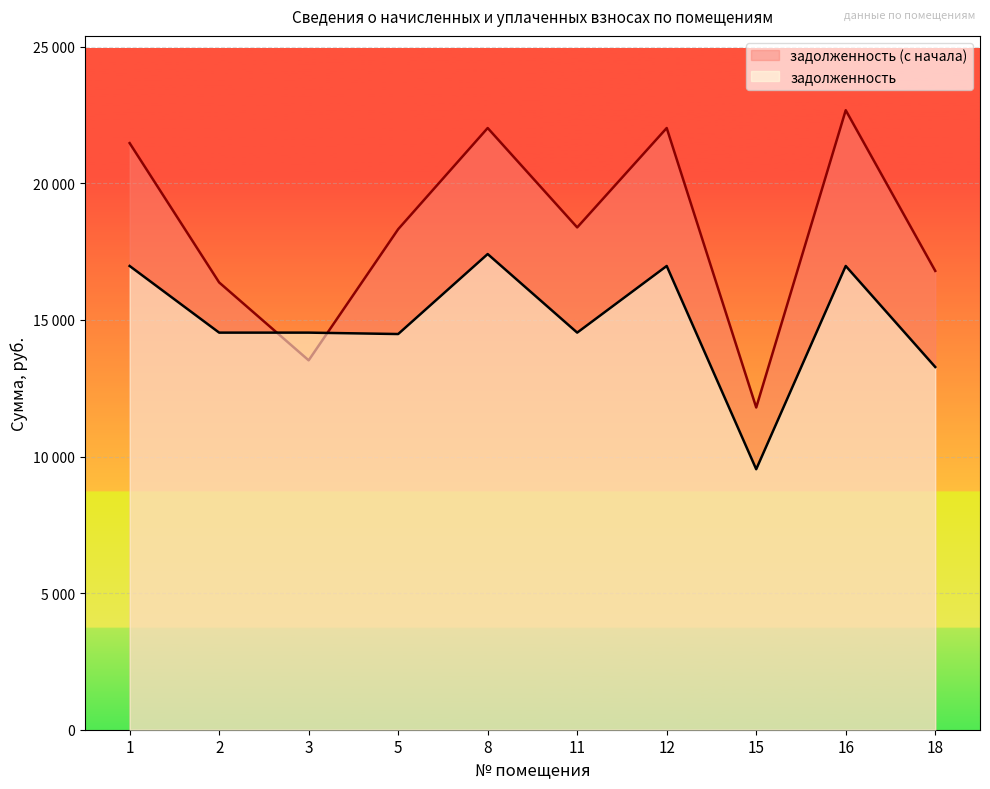

What is the value of the задолженность (с начала) point at the 2nd from the left?

16372.0